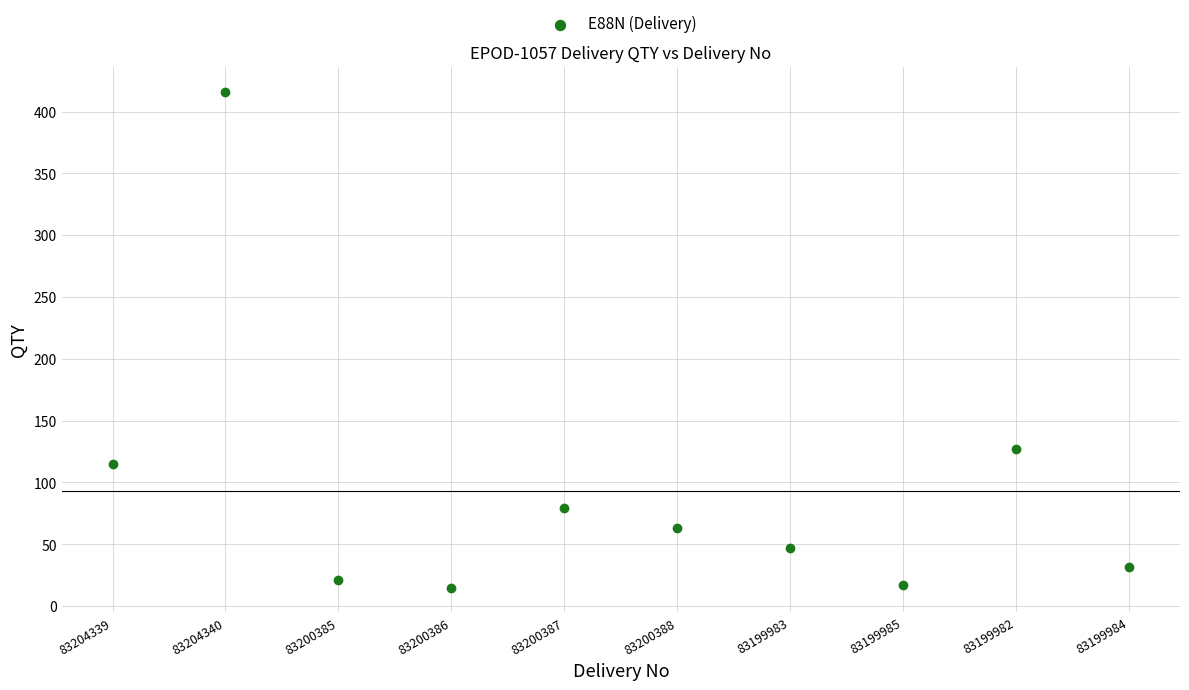

What is the range of Y values (max minus min)?

401